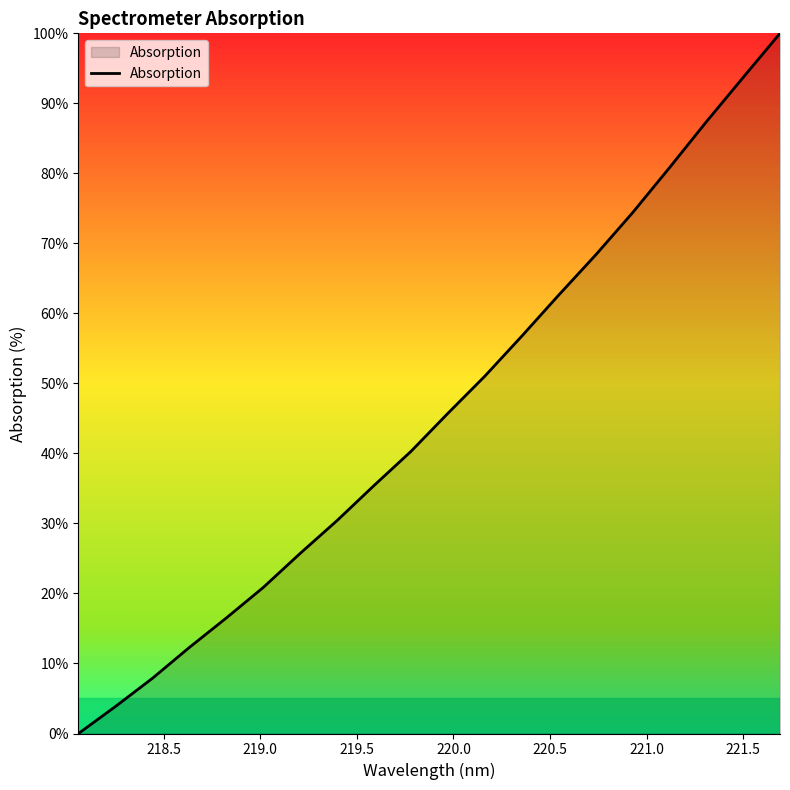

What is the greatest value displayed?

100.0